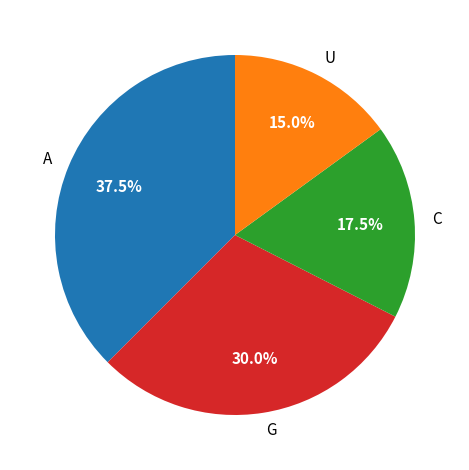

Rank the categories by value from highest to lowest.

A, G, C, U